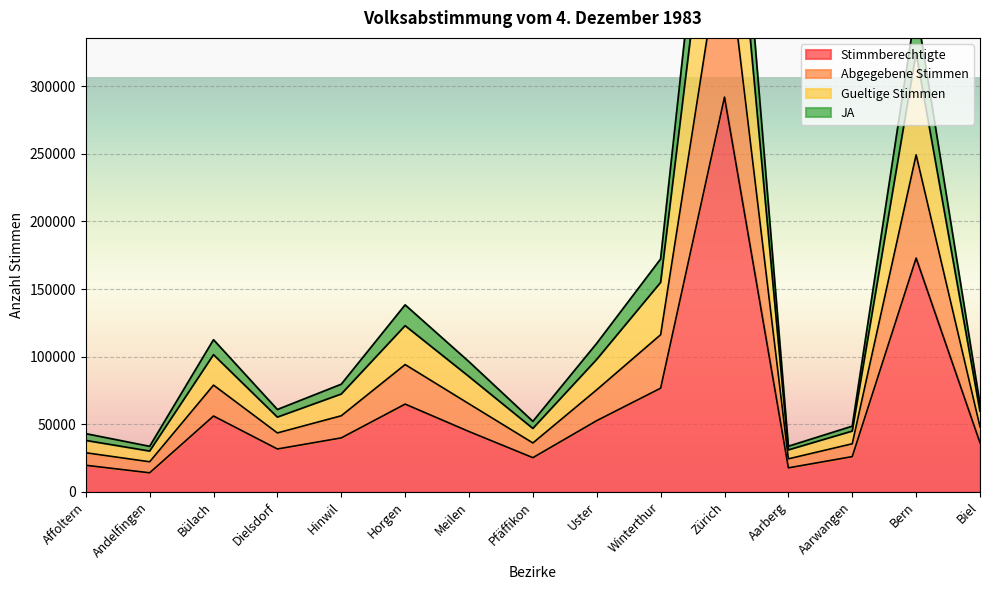

True or false: Gueltige Stimmen and JA cross at least once.

False